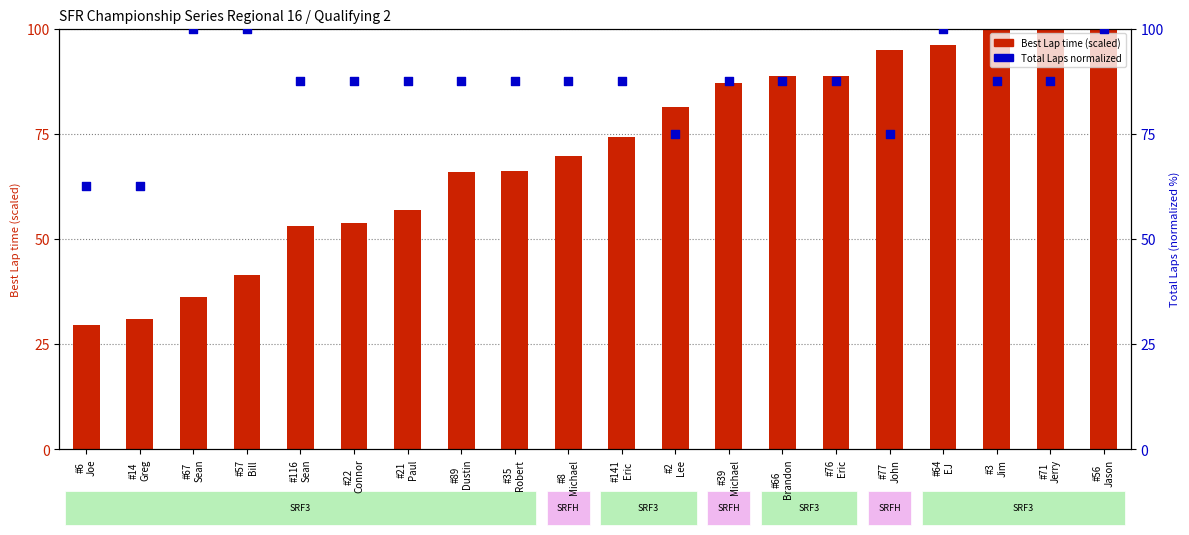

Which series reaches the minimum Y coordinate?

Best Lap time (scaled)